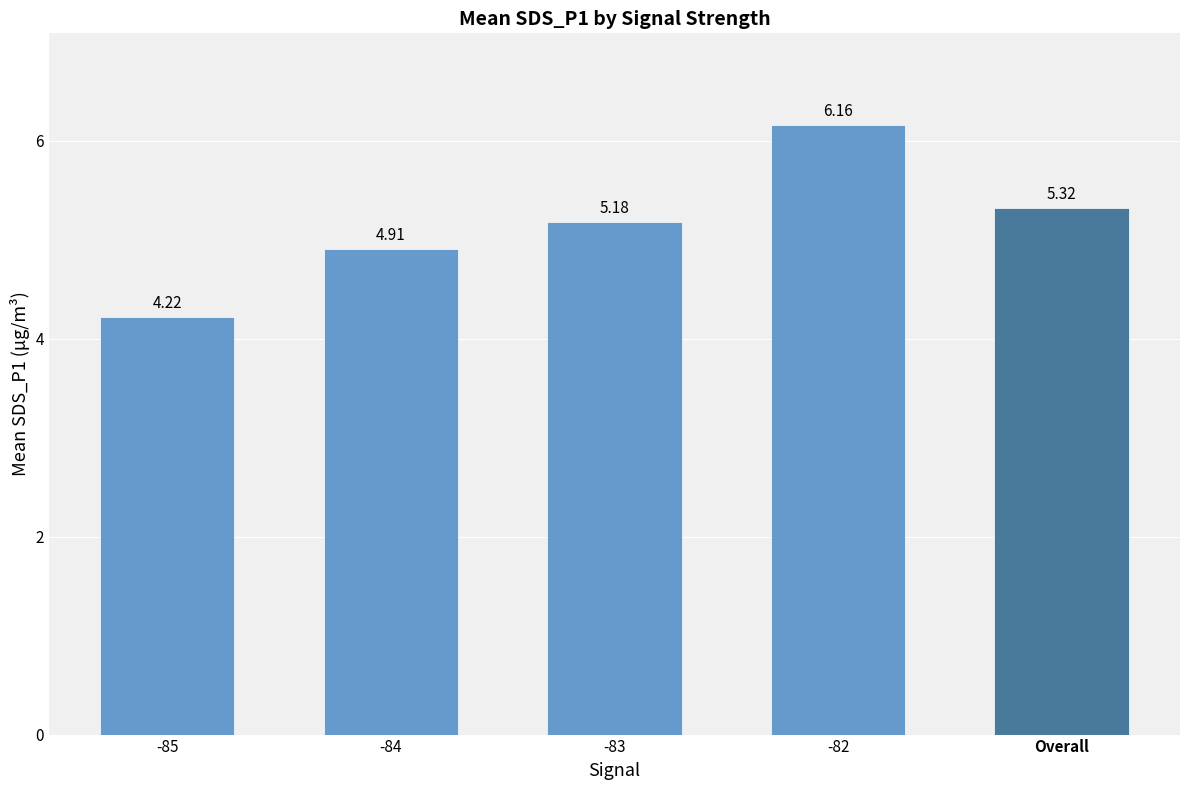

Approximately how many times larger is the value at -82 compared to -84?

1.3